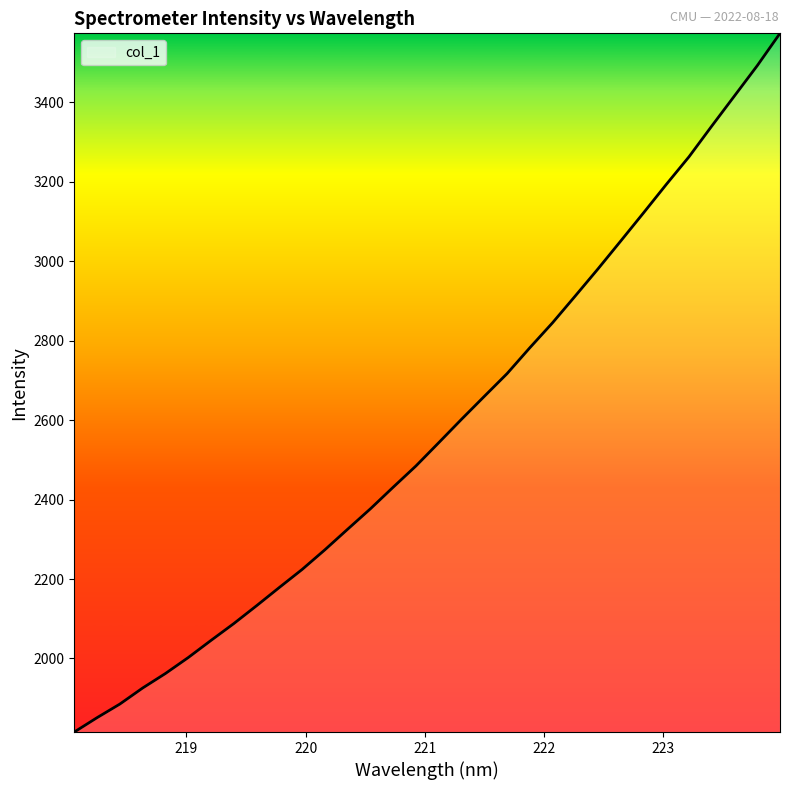

What is the average value?

2578.0